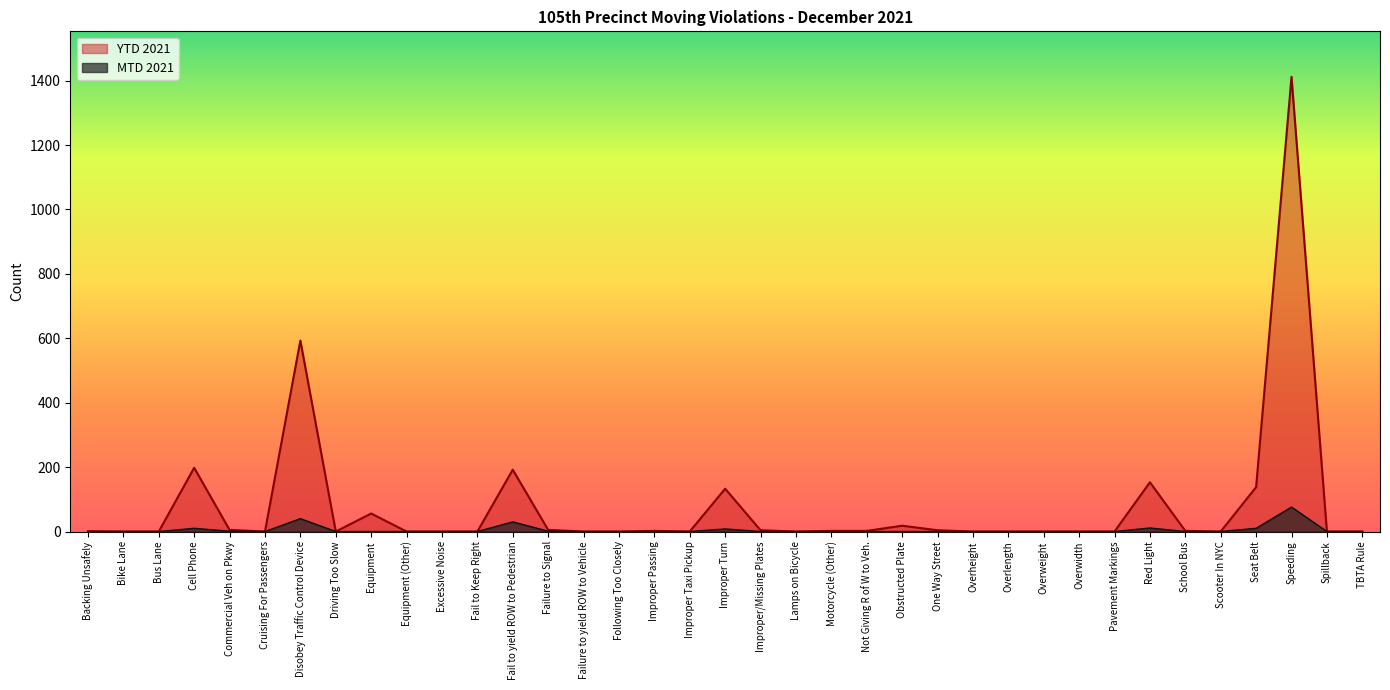

What is the difference between the YTD 2021 values at Fail to yield ROW to Pedestrian and Improper Turn?

59